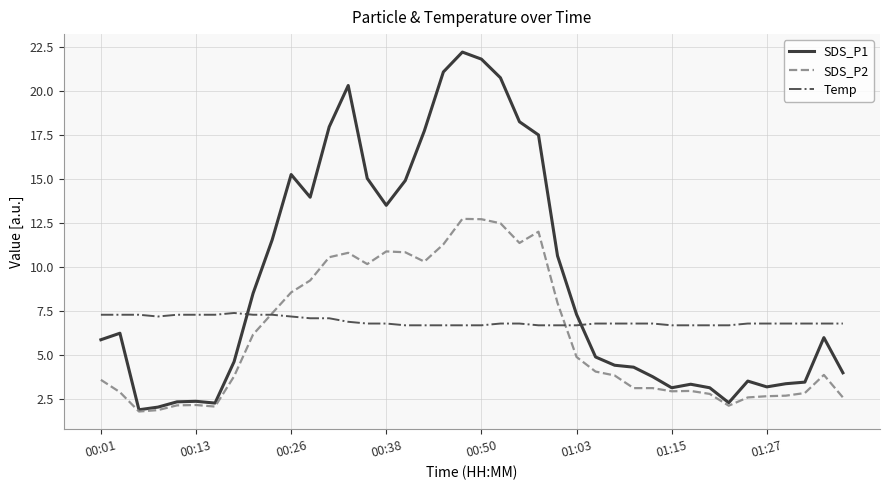

List the series in order of their overall mean, highest first.

SDS_P1, Temp, SDS_P2